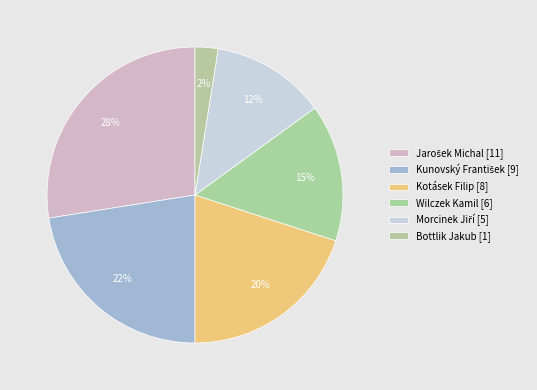

How many segments does this pie chart have?

6